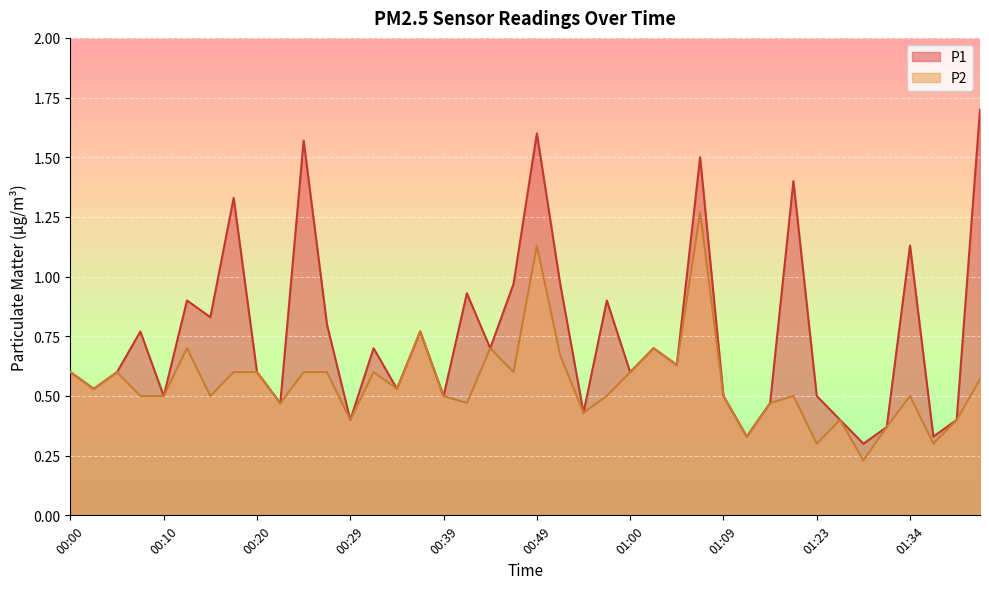

What is the difference between the maximum and second lowest values in the P1 series?

1.4